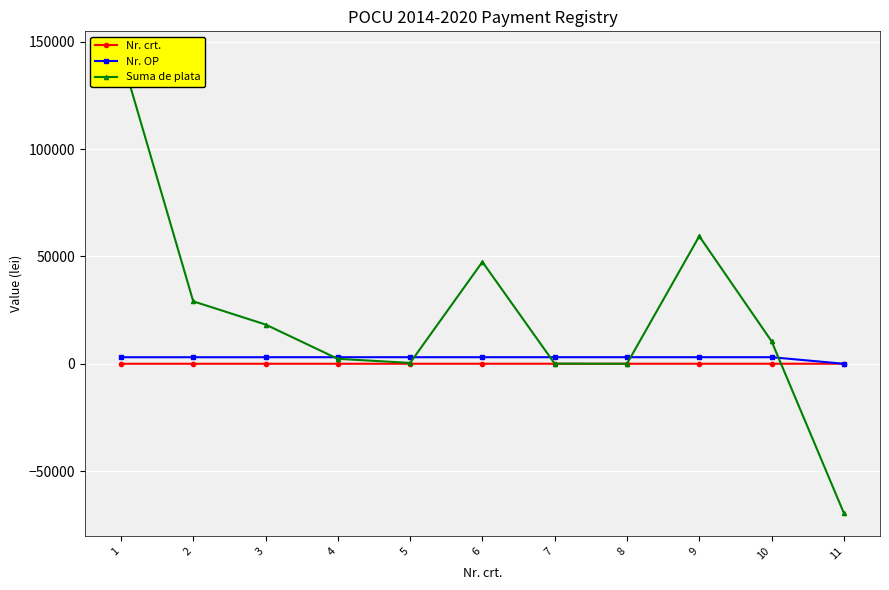

True or false: Nr. crt. has a value of 1.0 at 1.

True